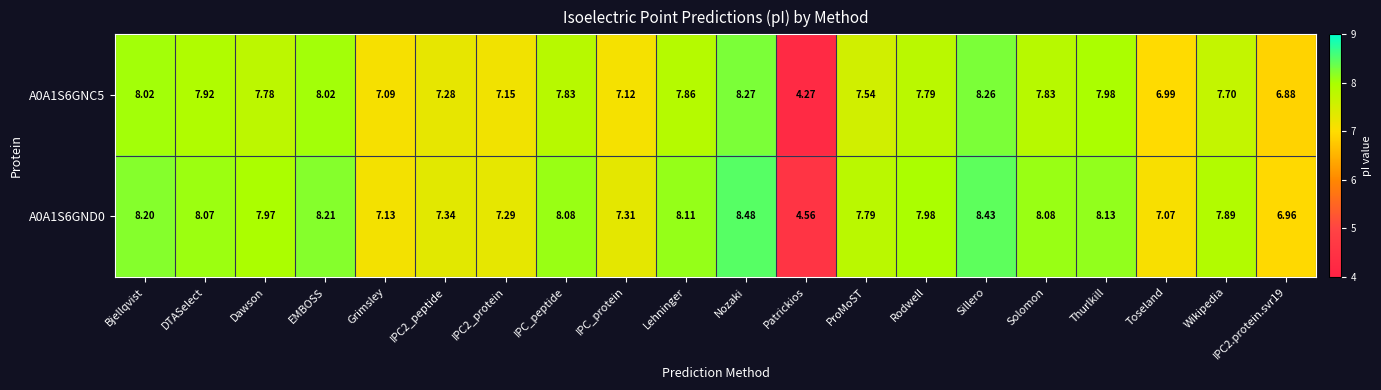

Which category has the lowest value in the A0A1S6GNC5 series?

Patrickios